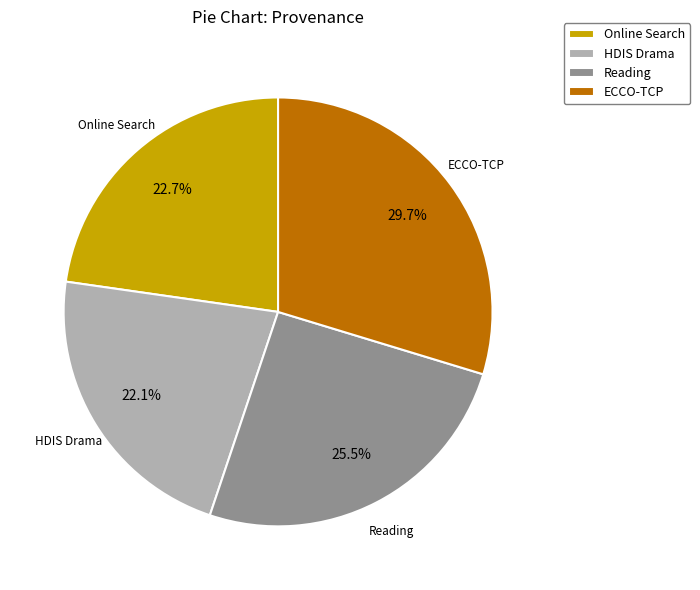

Is ECCO-TCP the majority of the pie?

No